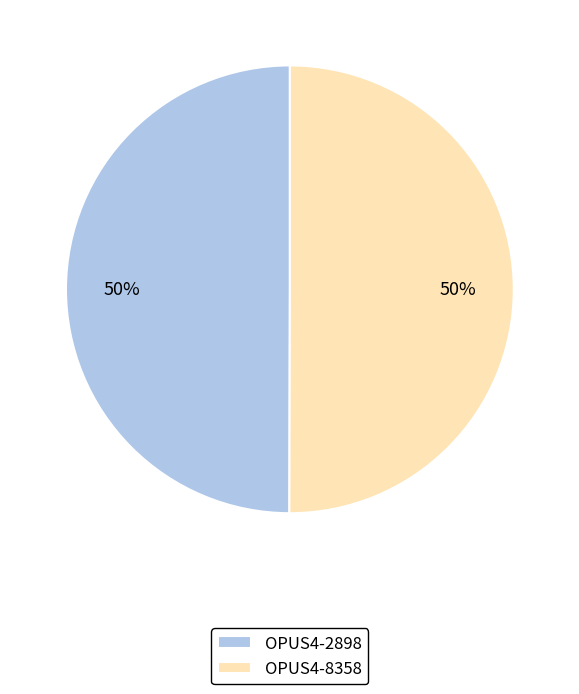

True or false: OPUS4-2898 accounts for 65% of the total.

False